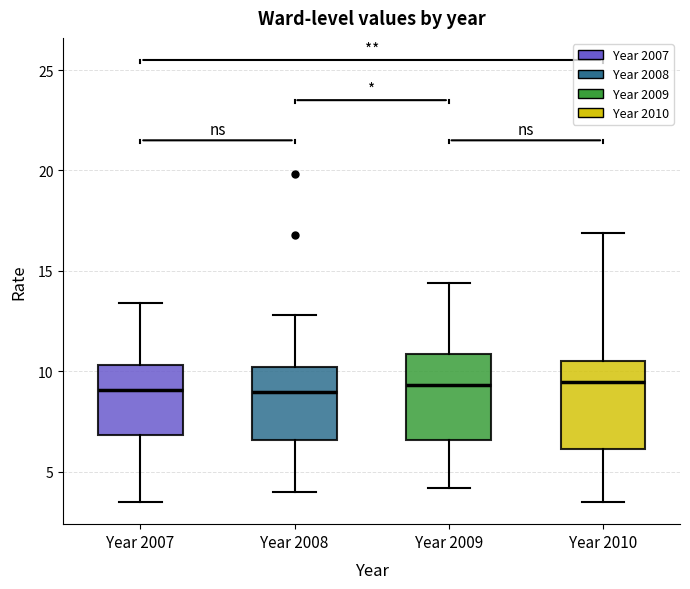

Reading left to right, read every box against the y-axis: the position of its median line, the range the box covers, and the ends of its whiskers. The values are not printed on the chart, so give them approximately, as read against the axis.

Year 2007: median 9.0, box 7.0 to 10.5, whiskers 3.5 to 13.5
Year 2008: median 9.0, box 6.5 to 10.0, whiskers 4.0 to 13.0
Year 2009: median 9.5, box 6.5 to 11.0, whiskers 4.0 to 14.5
Year 2010: median 9.5, box 6.0 to 10.5, whiskers 3.5 to 17.0